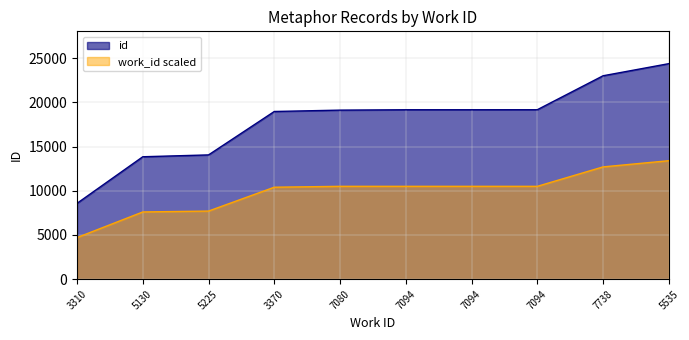

What is the difference between the maximum and minimum values?

15809